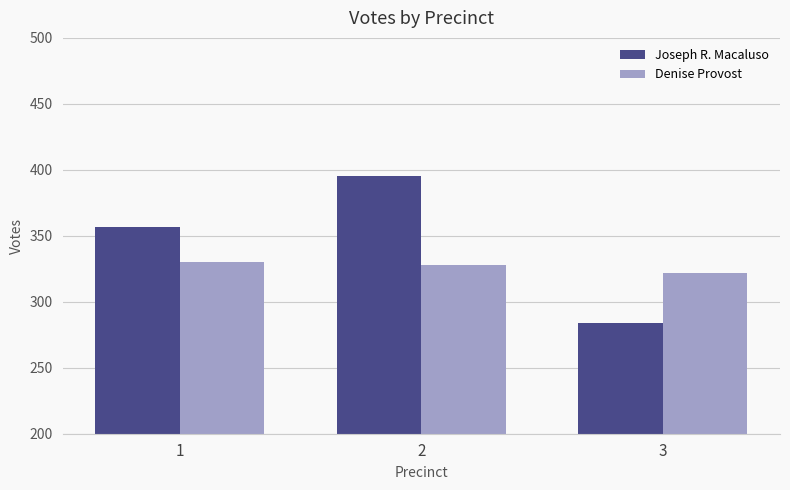

What is the difference between the maximum and minimum values in the Denise Provost series?

8